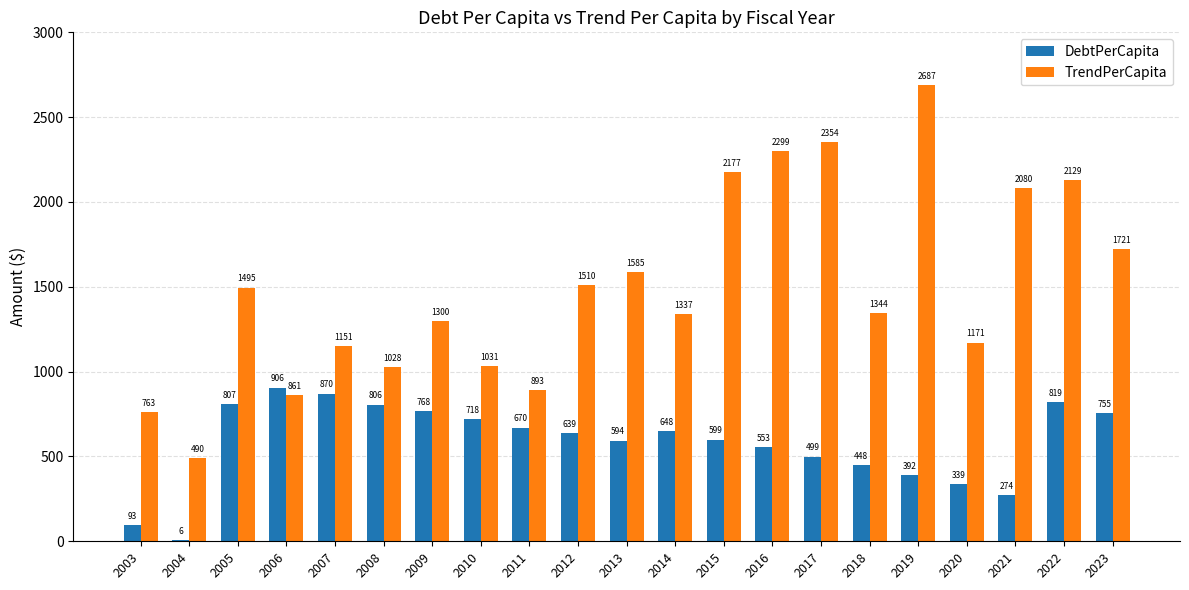

What is the total value across all series at 2019?

3079.5